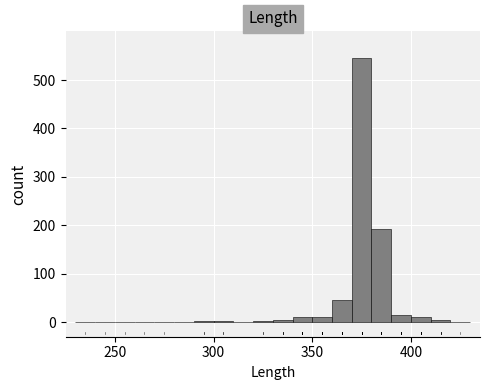

Around what value on the x-axis is the tallest bar? Give the approximate position of its centre, as read against the axis.

375